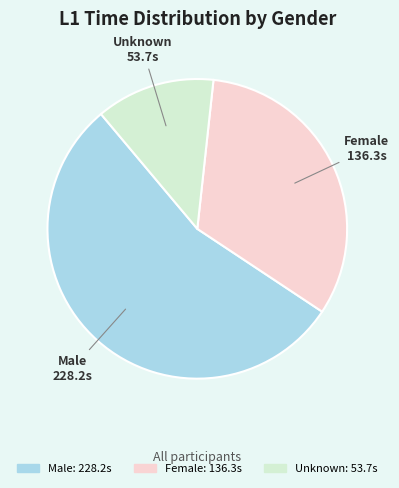

Does any single category account for the majority?

Yes